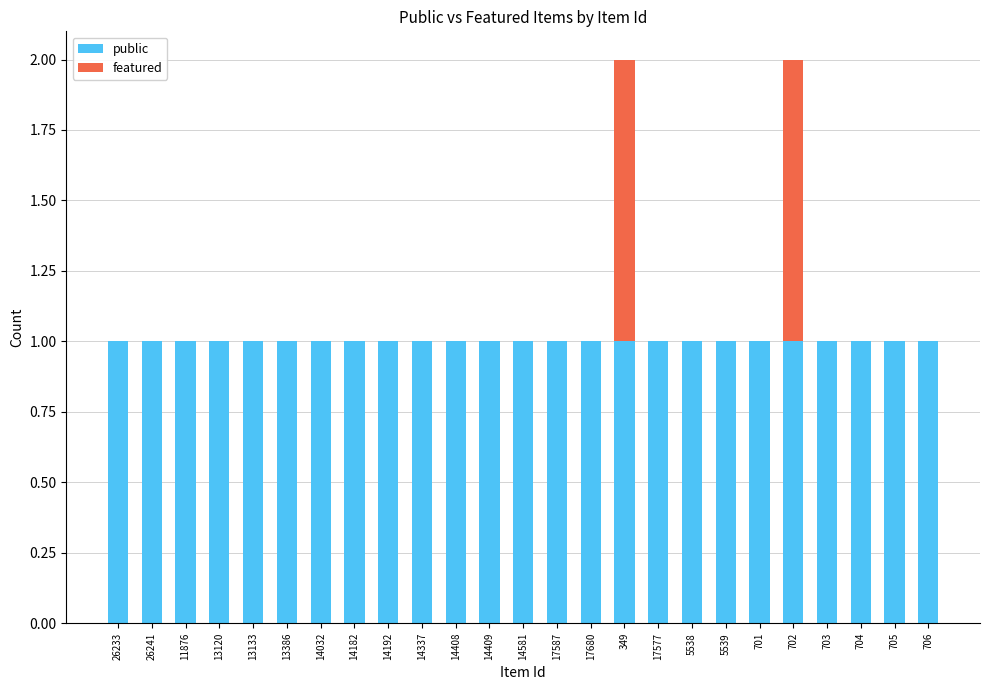

Is it true that public equals 1 at 17587?

True